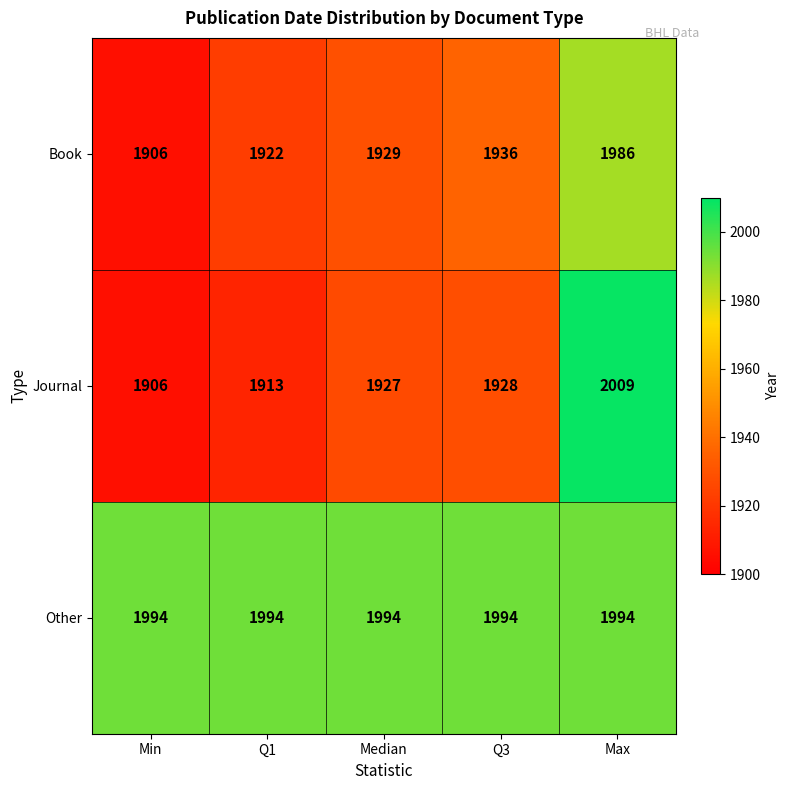

The value of Book at Max is 3537. True or false?

False